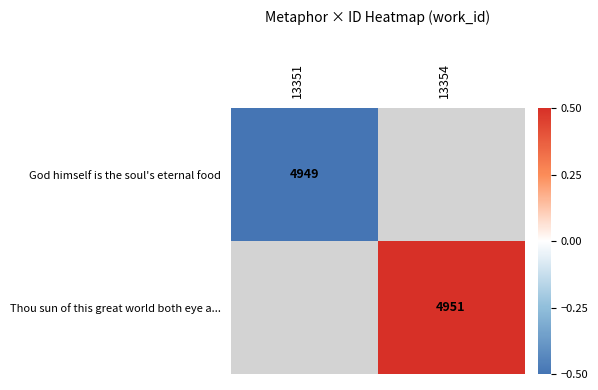

What is the highest value of the God himself is the soul's eternal food series?

-0.5